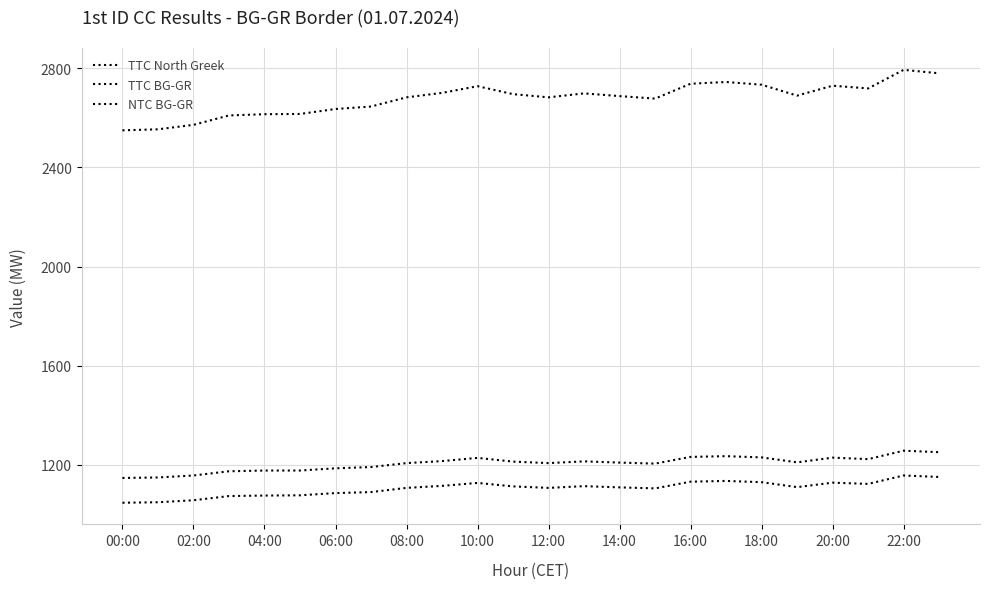

How many lines are shown in the chart?

3